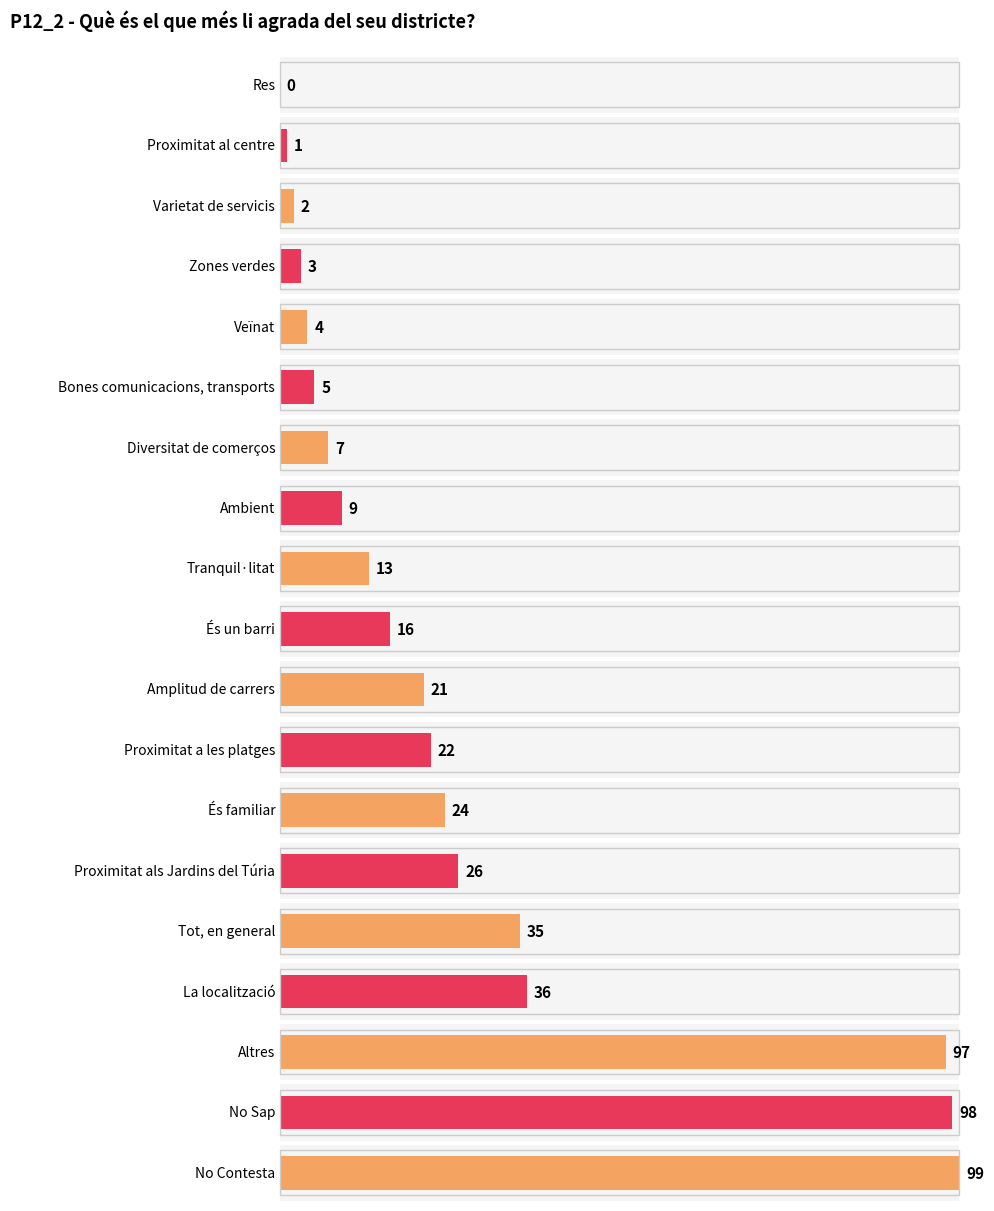

What is the greatest value displayed?

99